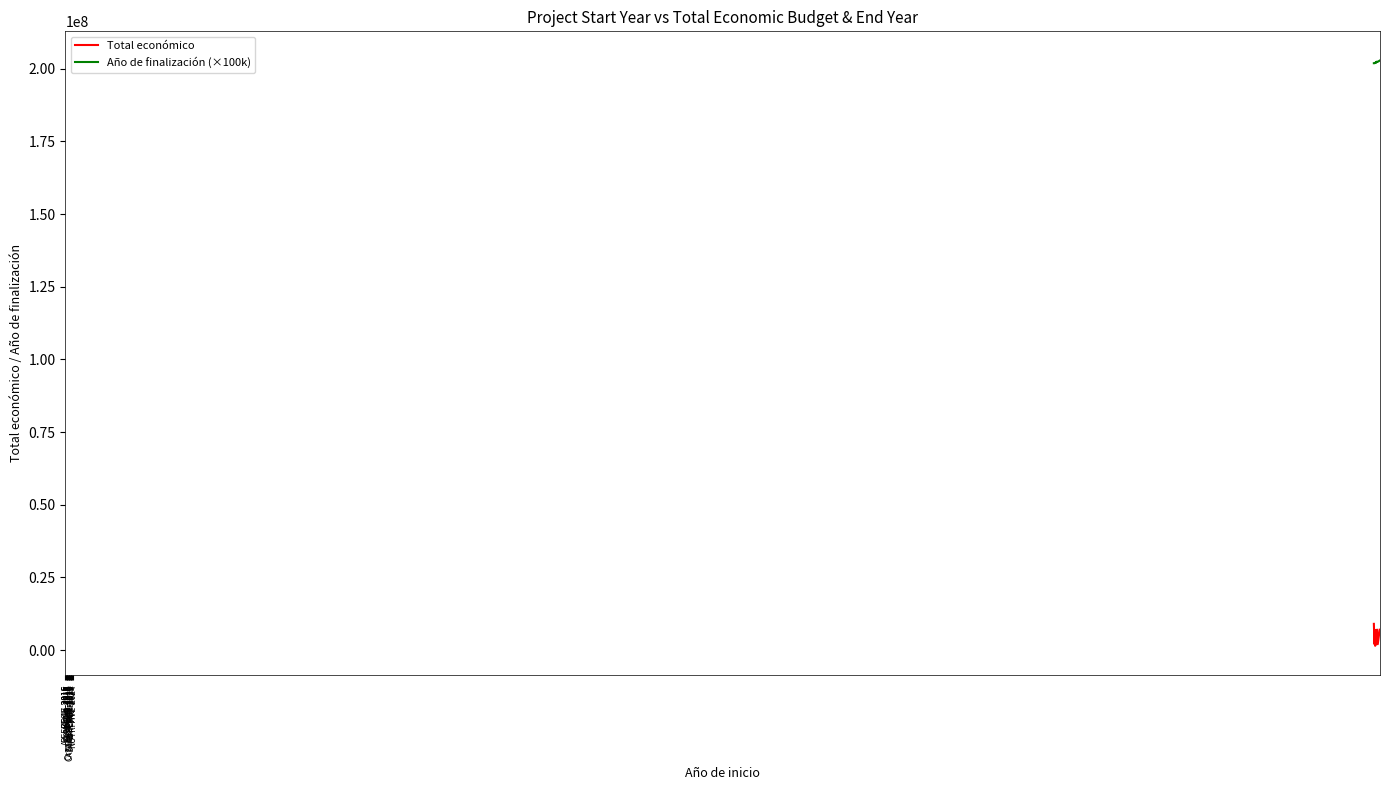

True or false: Año de finalización (×100k) and Total económico cross at least once.

False